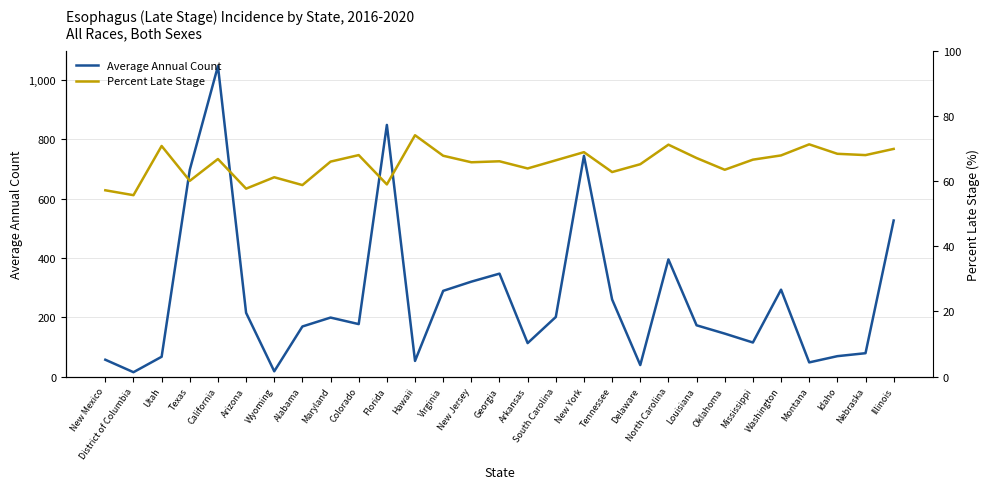

The value of Average Annual Count at Delaware is 39.0. True or false?

True